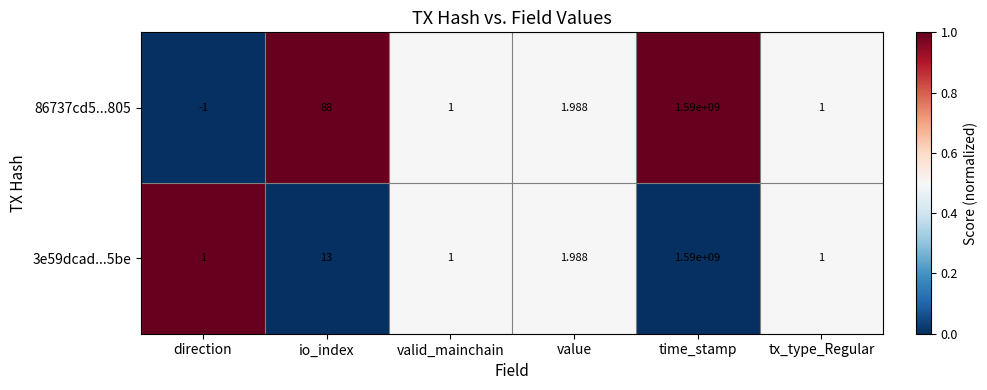

At which category is the sum across all series the highest?

time_stamp